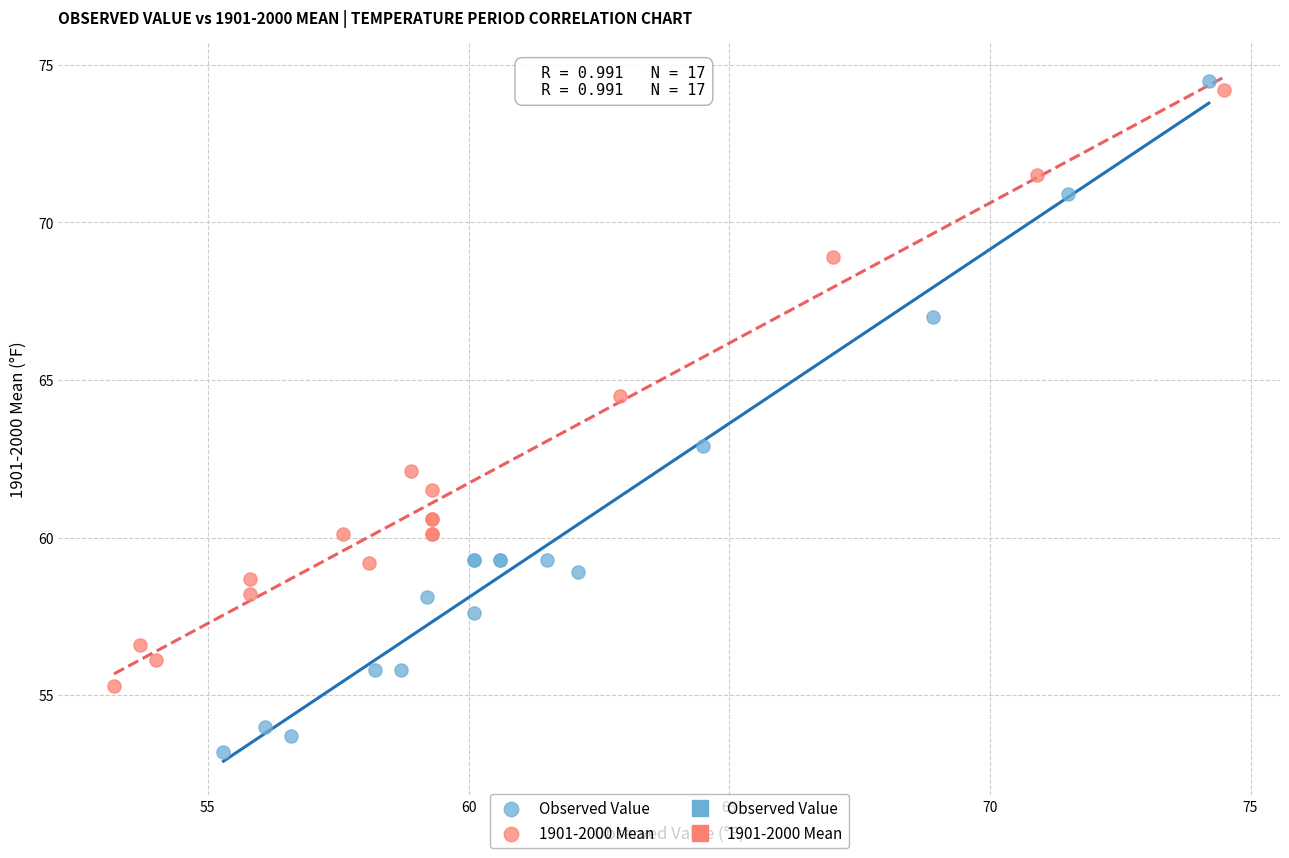

Which series contains the highest Y value?

Observed Value